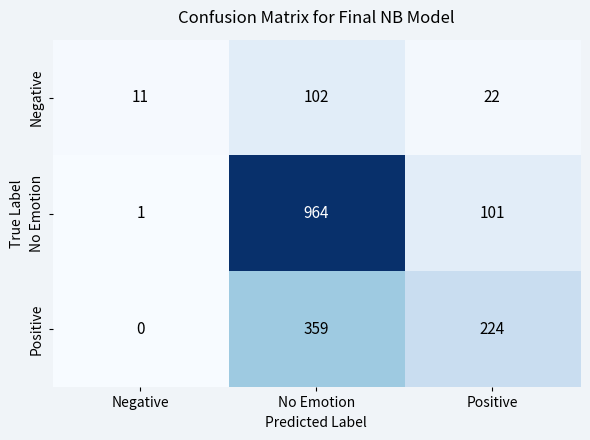

Reading right to left, extract all data points from this chart.

Negative: Positive=22	No Emotion=102	Negative=11
No Emotion: Positive=101	No Emotion=964	Negative=1
Positive: Positive=224	No Emotion=359	Negative=0